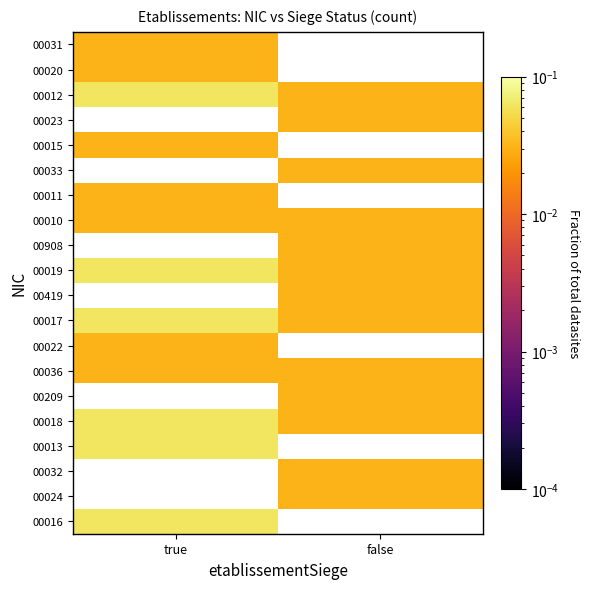

List the labels in order of 00209 value, smallest first.

true, false